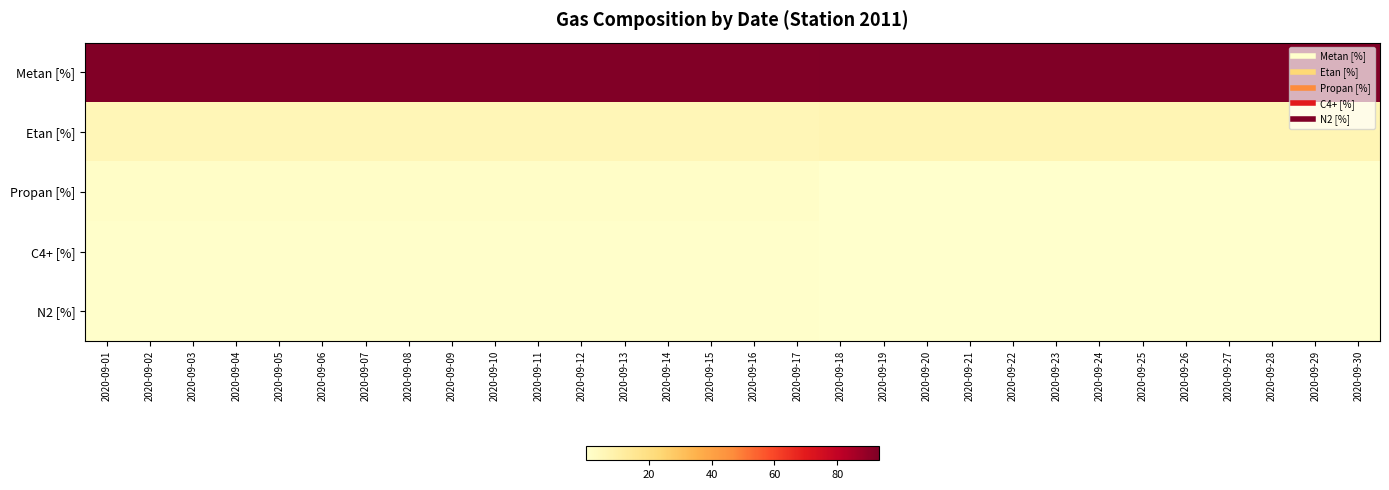

Between 2020-09-22 and 2020-09-03, which is larger?

2020-09-22